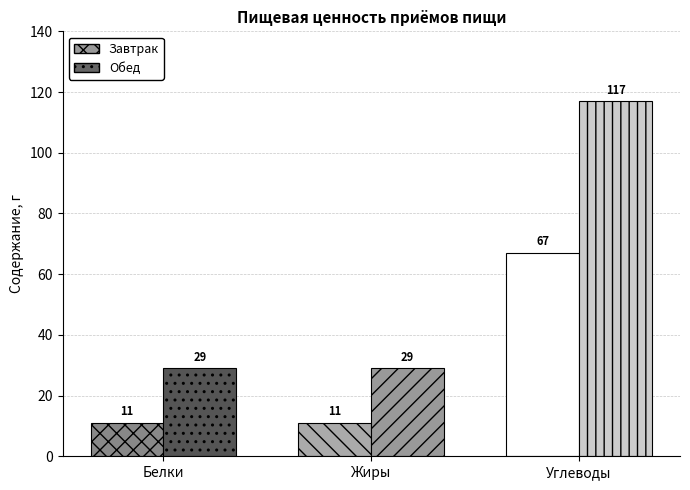

At Белки, list the series in order from largest to smallest.

Обед, Завтрак